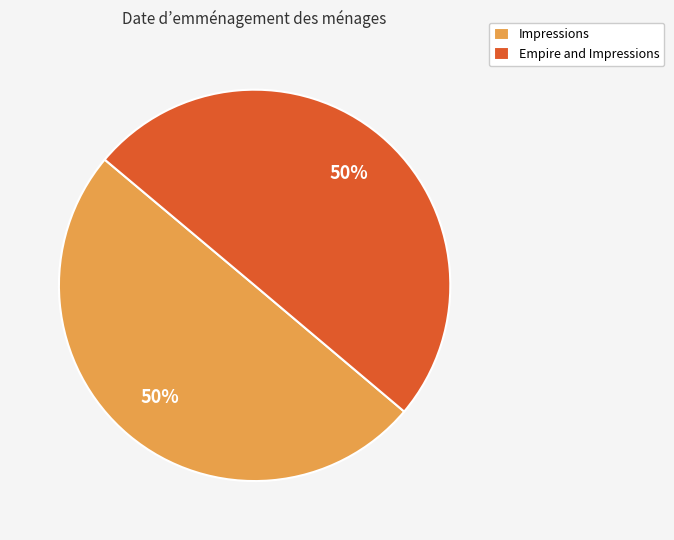

To the nearest percent, what is the combined percentage of Empire and Impressions and Impressions?

100%